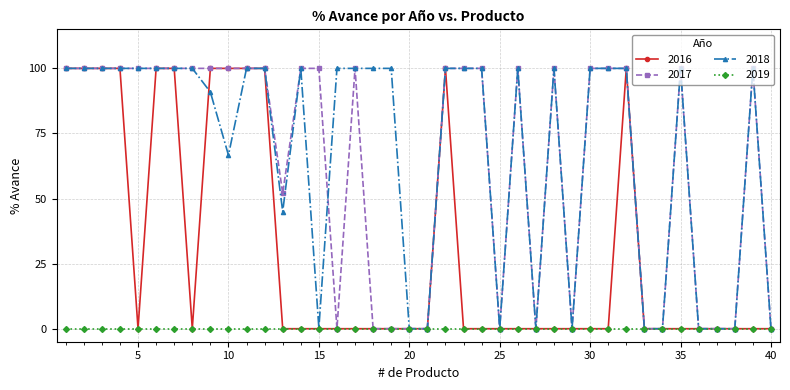

True or false: 2018 has more than 0 points higher than both neighbors.

True